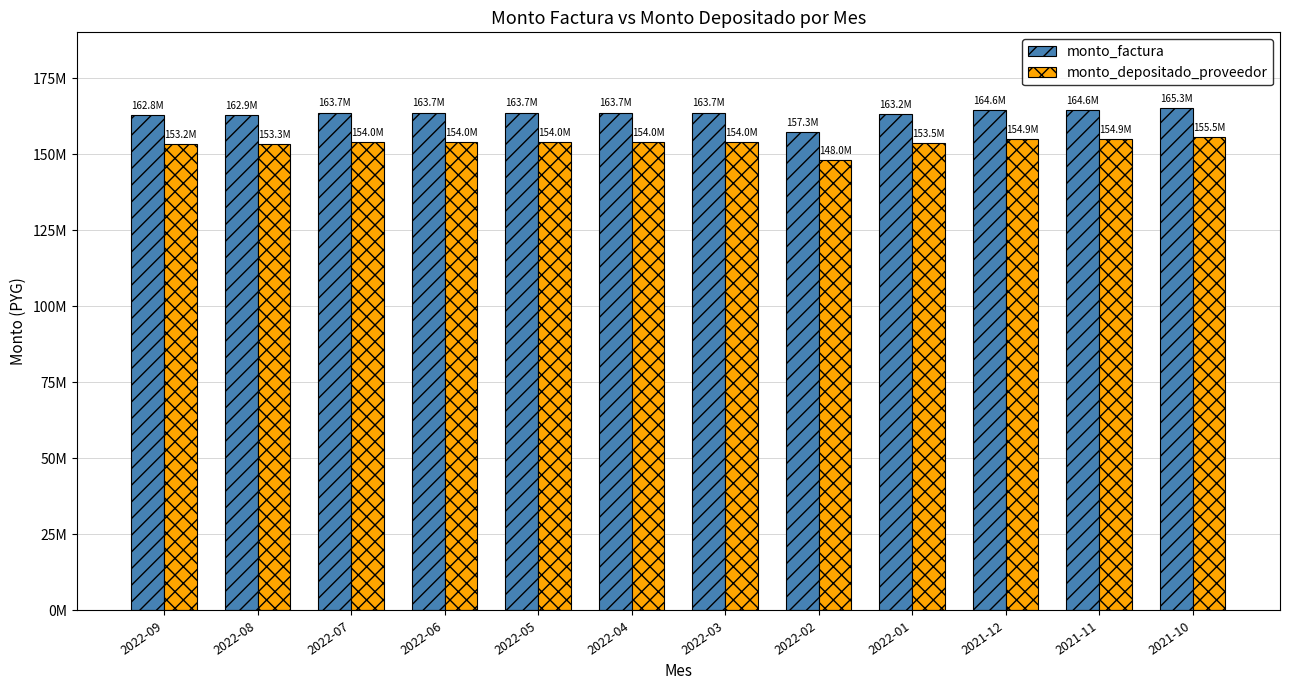

At how many categories does at least one series exceed 155118314?

12